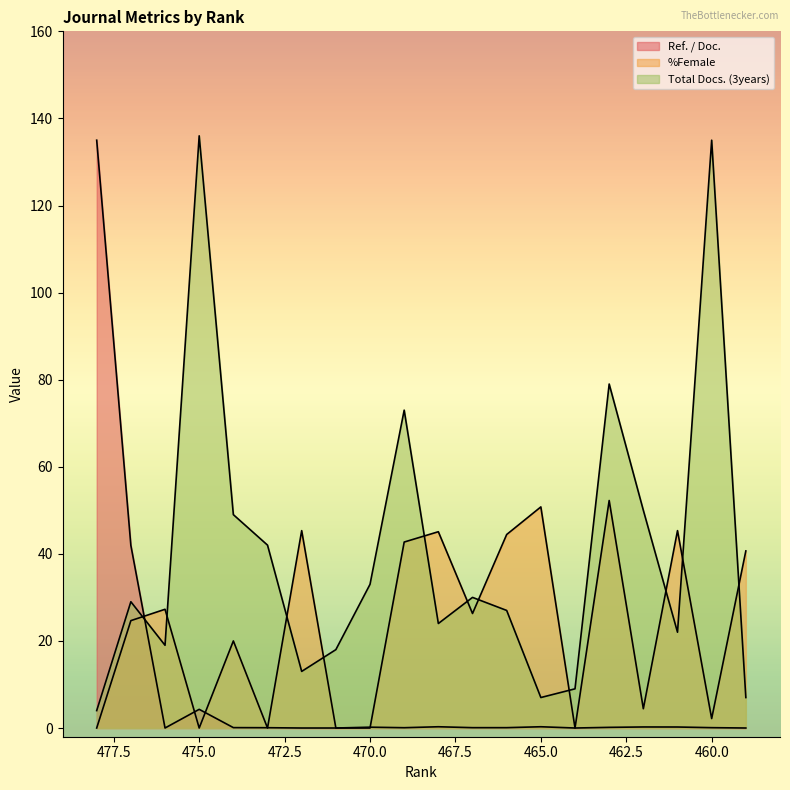

Rank the series at 472 from highest to lowest value.

%Female, Total Docs. (3years), Ref. / Doc.